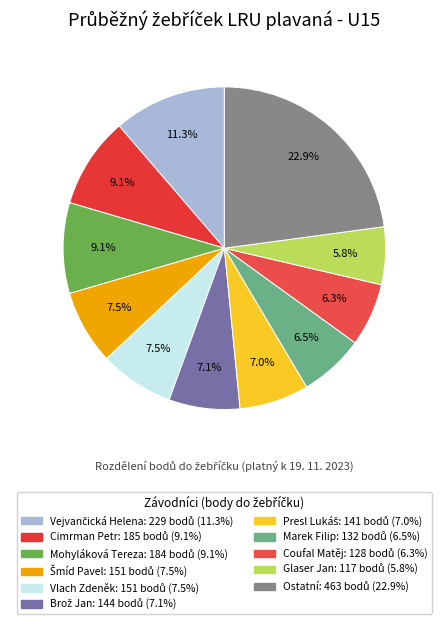

To the nearest percent, what is the difference between the largest and smallest slice percentages?

17%